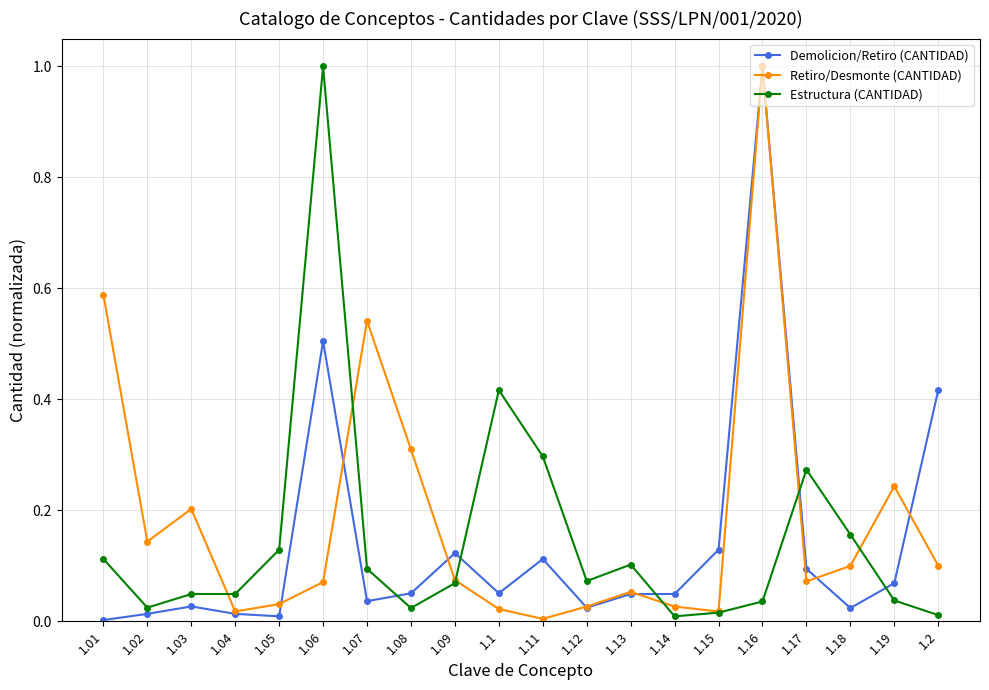

What is the maximum value for Demolicion/Retiro (CANTIDAD)?

1.0